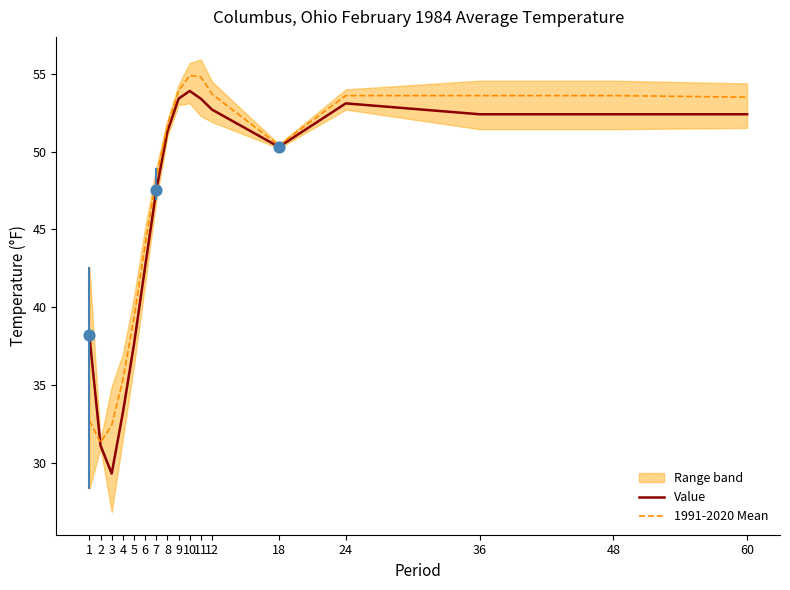

Which series has the largest total across all categories?

1991-2020 Mean